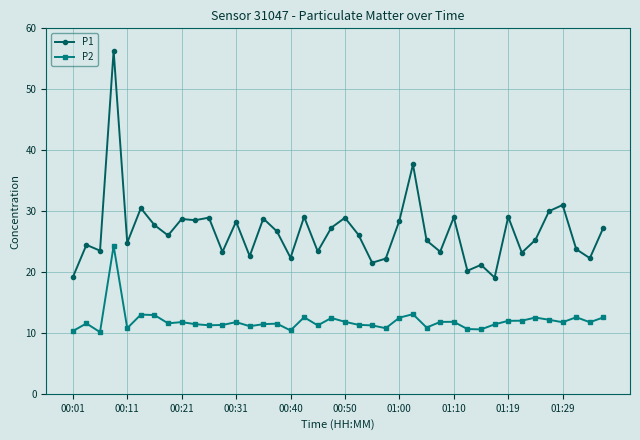

How many distinct data groups are displayed?

2